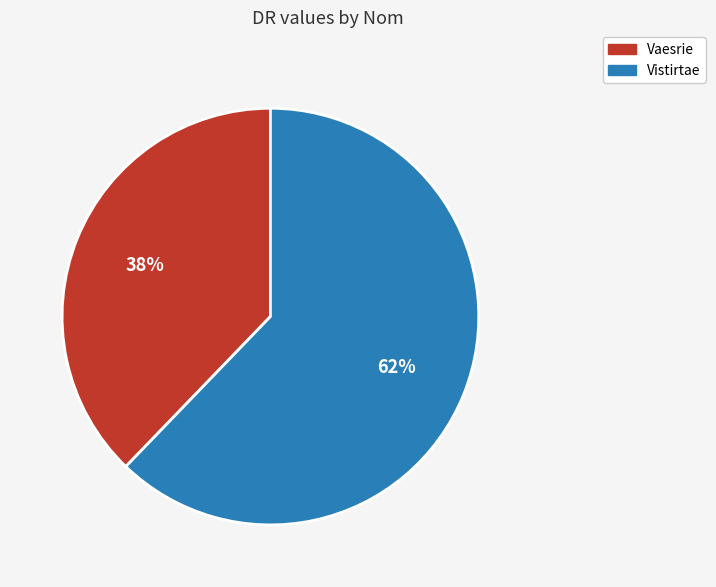

Count the number of slices in the pie.

2